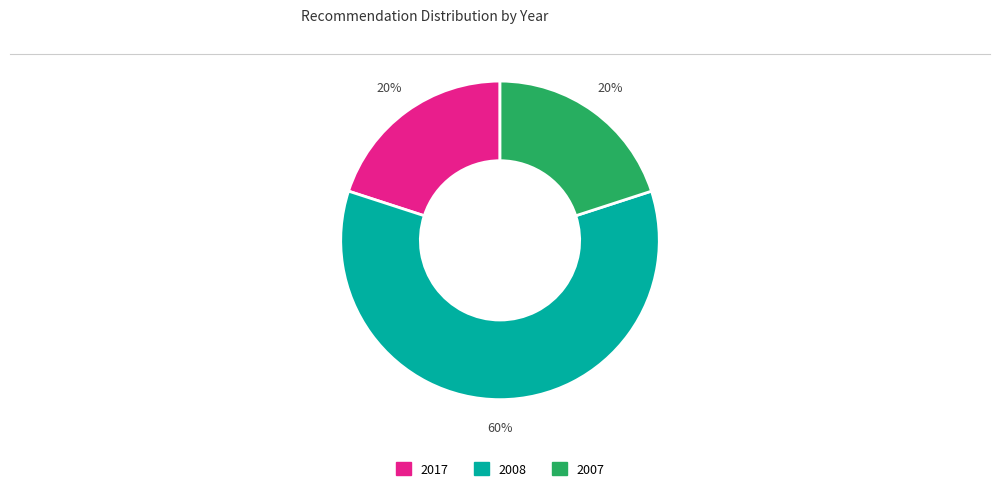

How many segments does this pie chart have?

3